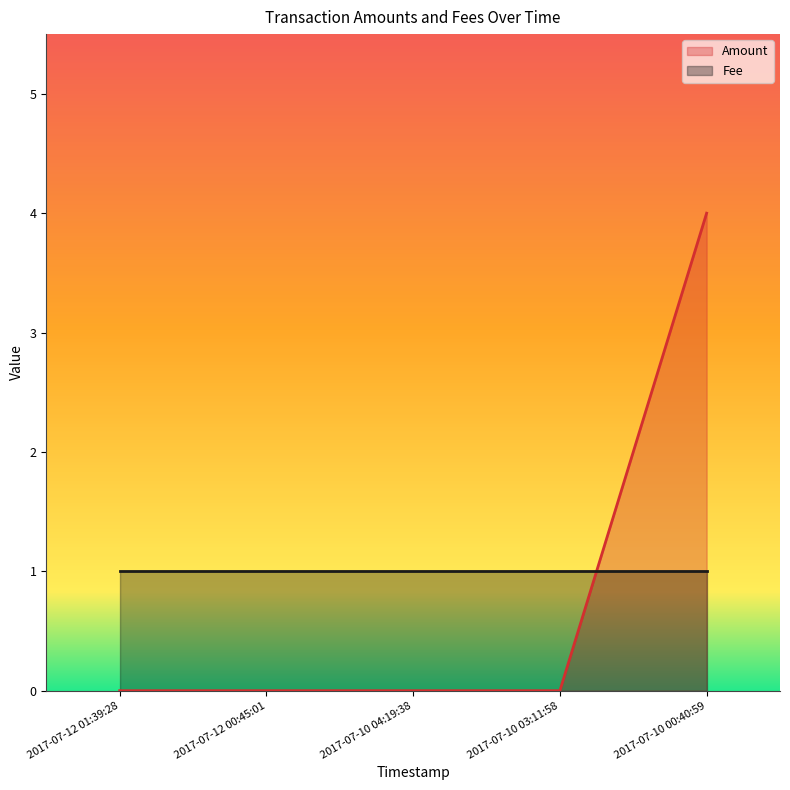

Reading left to right, extract all data points from this chart.

0	0	0	0	4